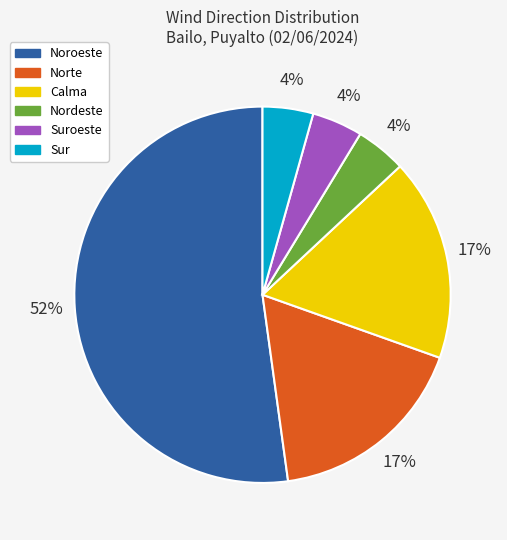

How many segments does this pie chart have?

6